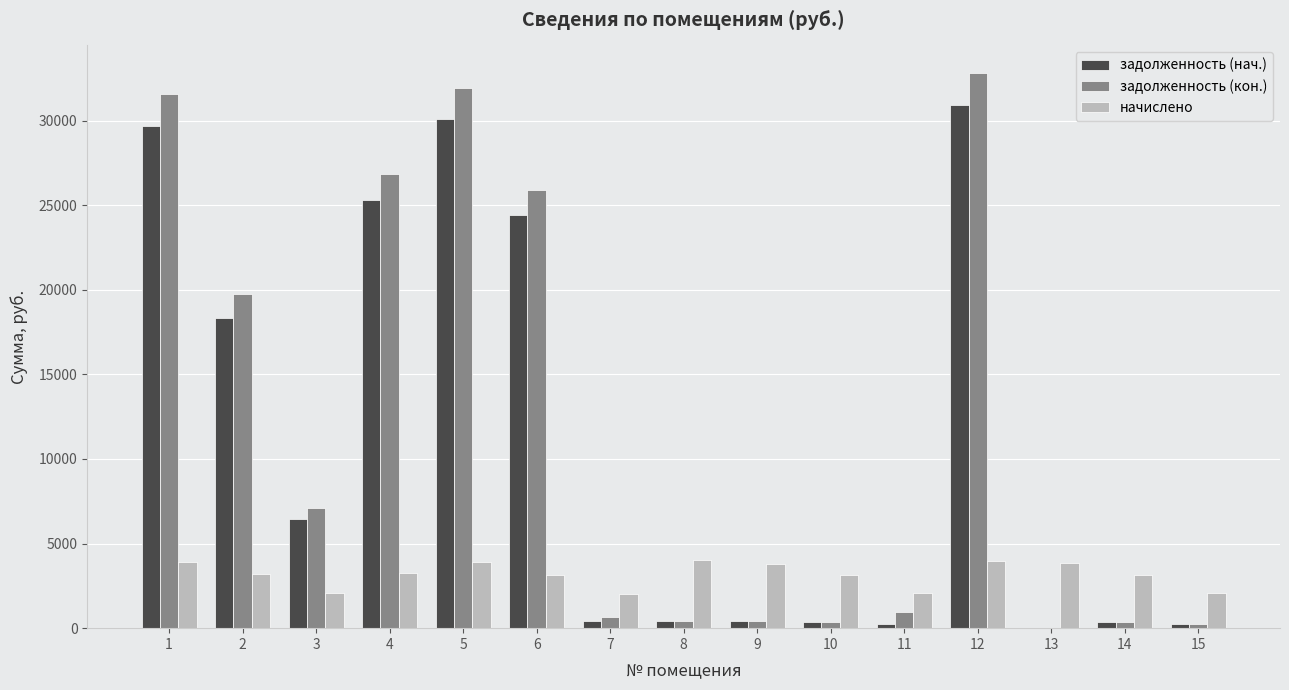

Between 1 and 15, which series saw the biggest shift?

задолженность (кон.)